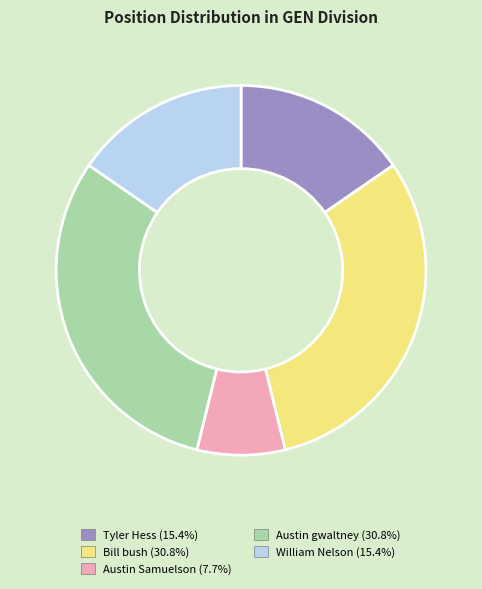

Approximately how many times larger is the value at William Nelson compared to Austin Samuelson?

2.0